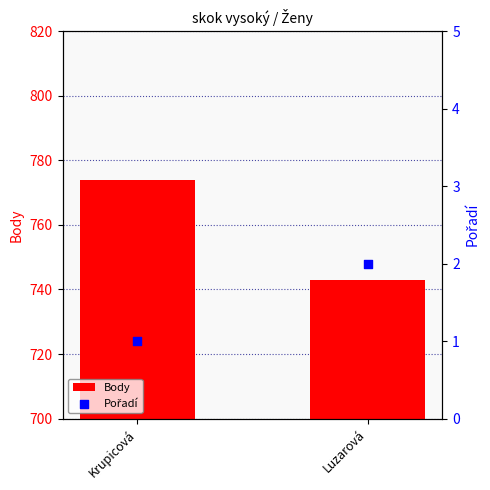

Which series has the largest total across all categories?

Body